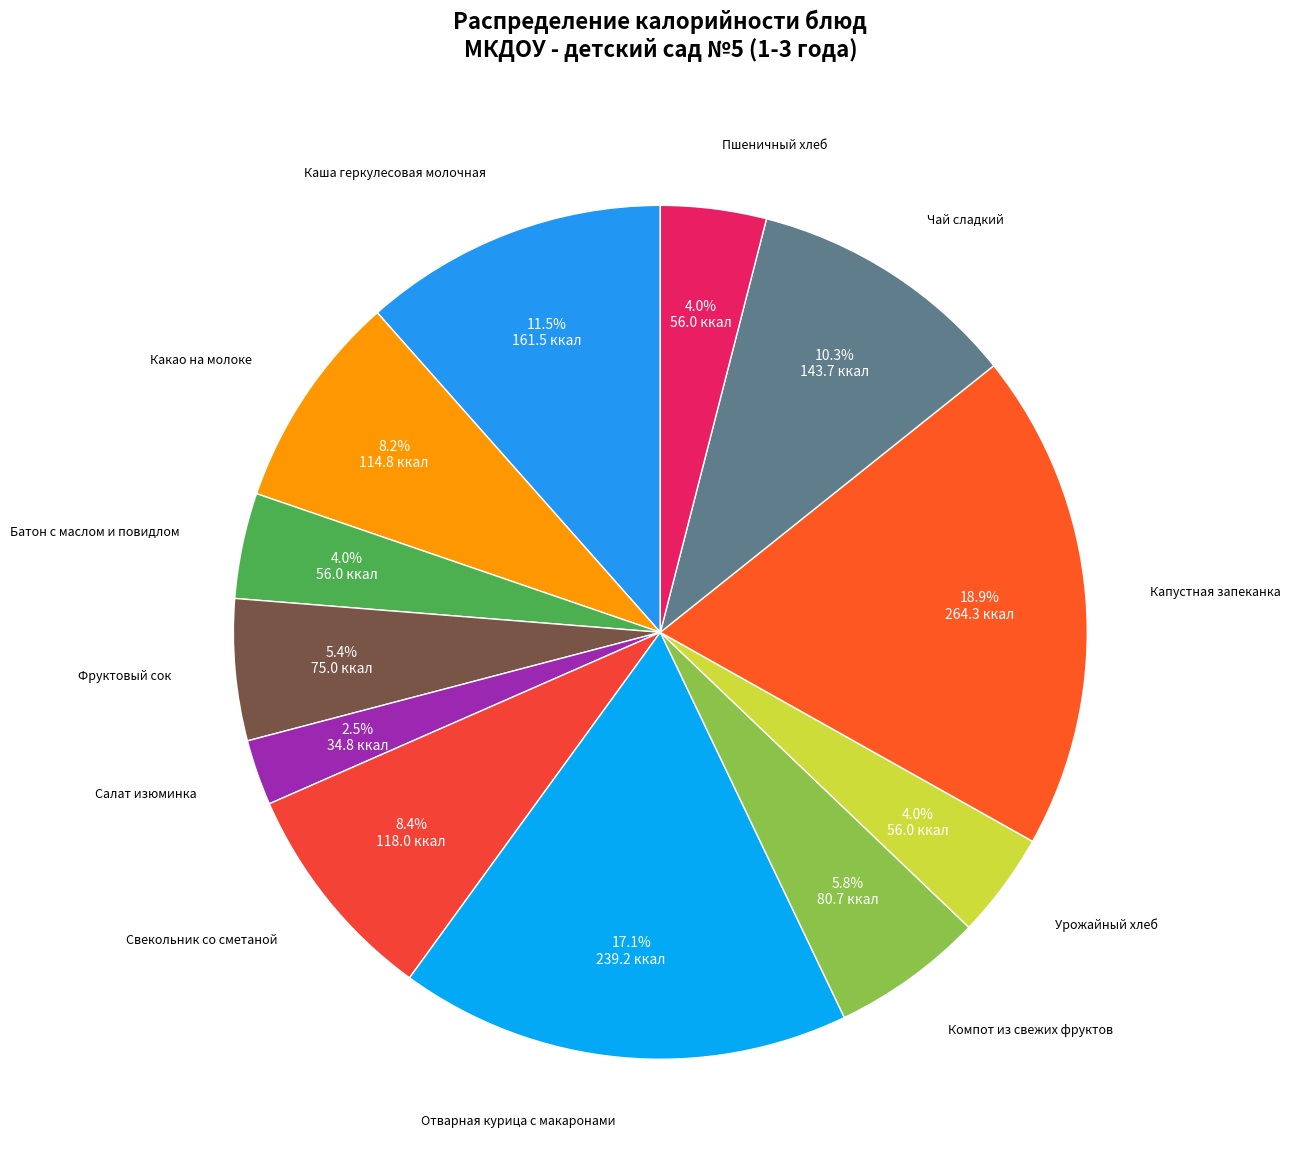

Which category has the biggest portion of the pie?

Капустная запеканка